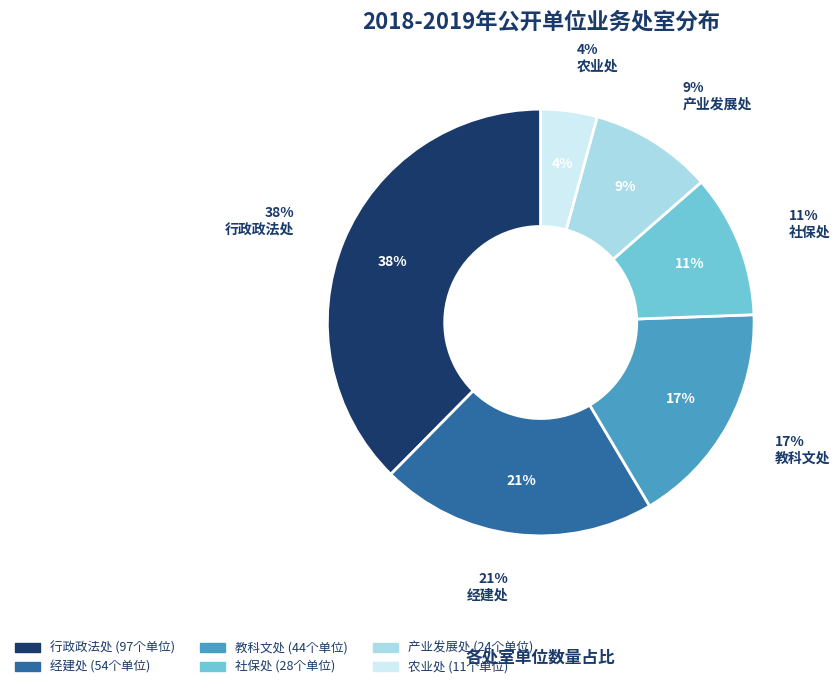

To the nearest percent, what is the average slice percentage?

17%